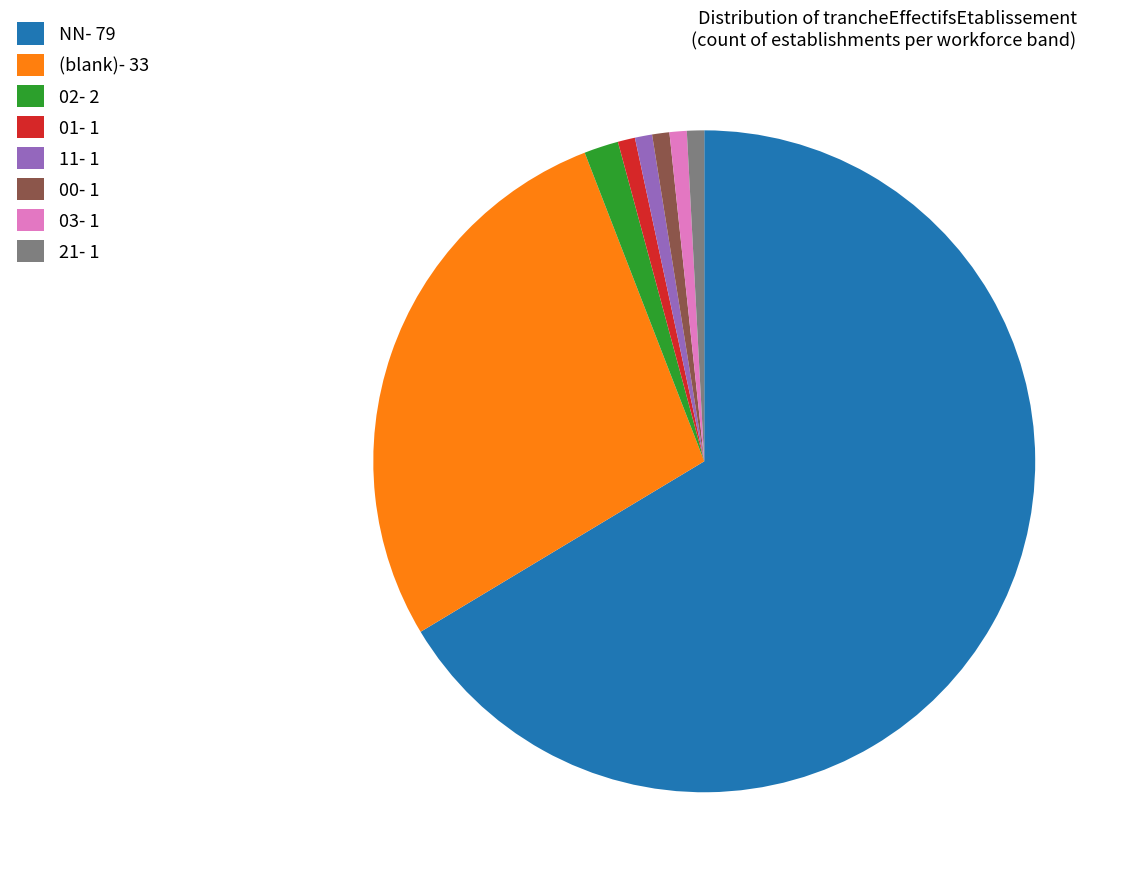

Is it true that NN- 79 is 66% of the pie?

True